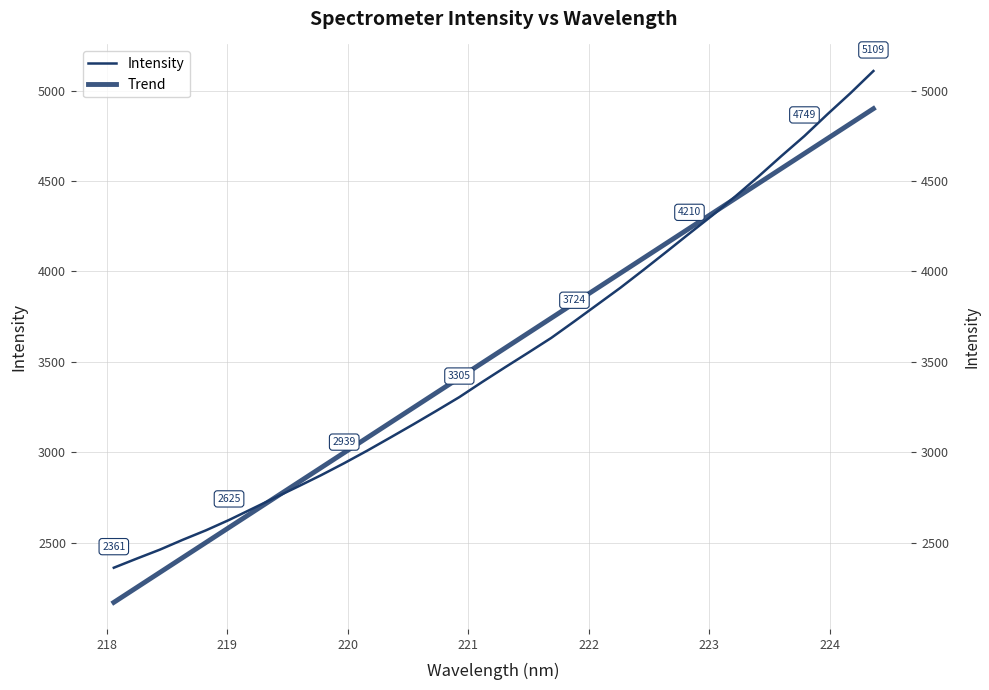

The chart shows a value of 3632.6 at 221.6902. True or false?

True